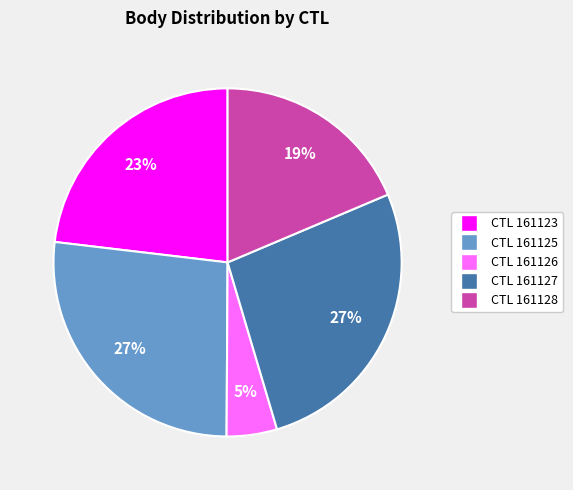

Count the number of slices in the pie.

5